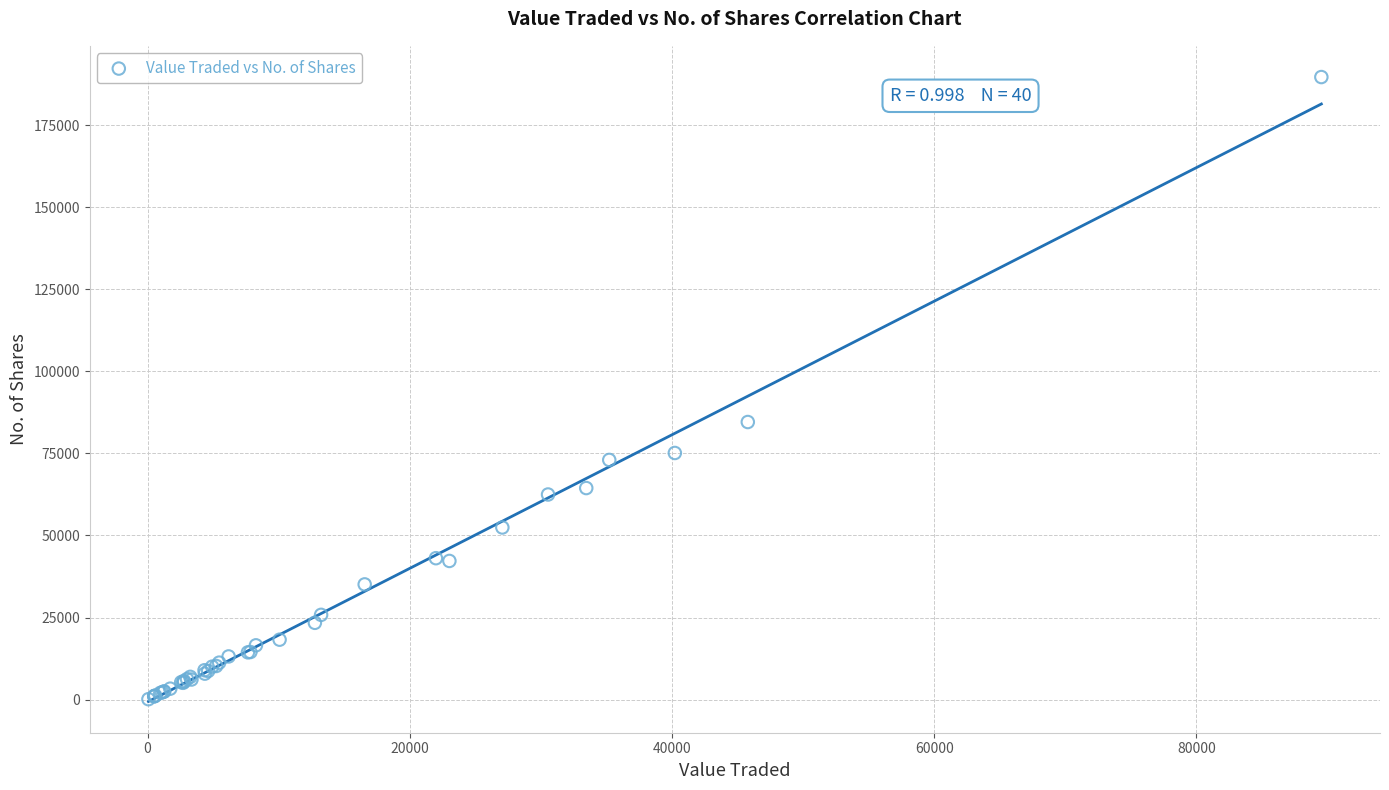

What Y value in the scatter plot is closest to 94900?

84571